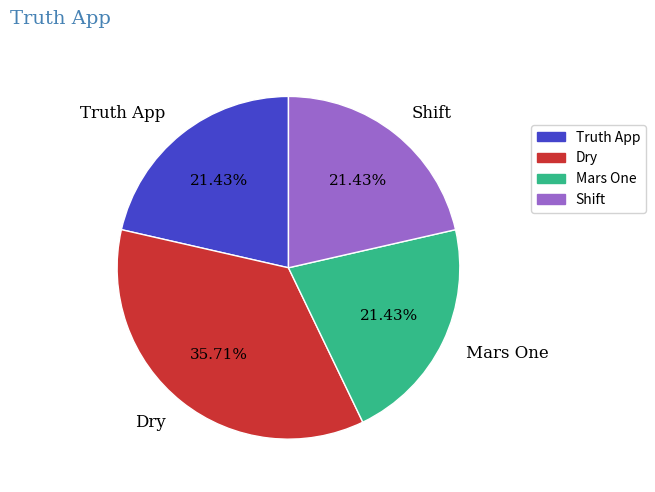

To the nearest percent, what is the difference between the largest and smallest slice percentages?

14%